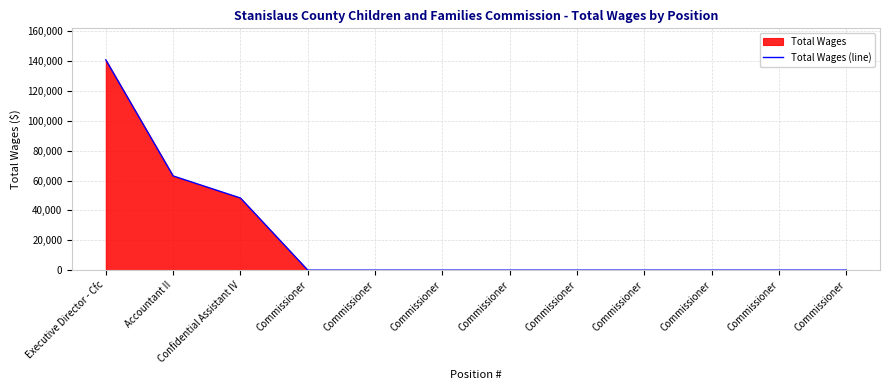

What is the difference between the second highest and second lowest values?

63090